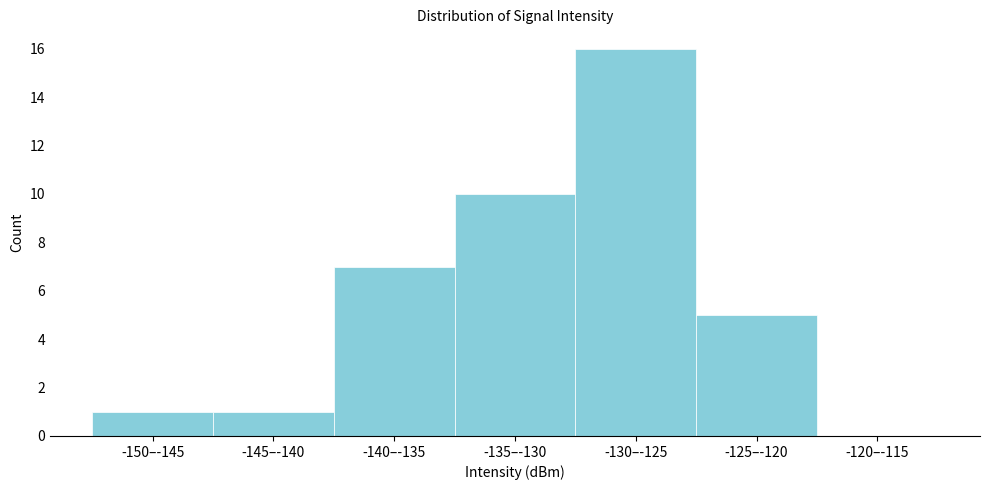

Reading left to right, list all the values displayed in this chart.

-150–-145=1	-145–-140=1	-140–-135=7	-135–-130=10	-130–-125=16	-125–-120=5	-120–-115=0